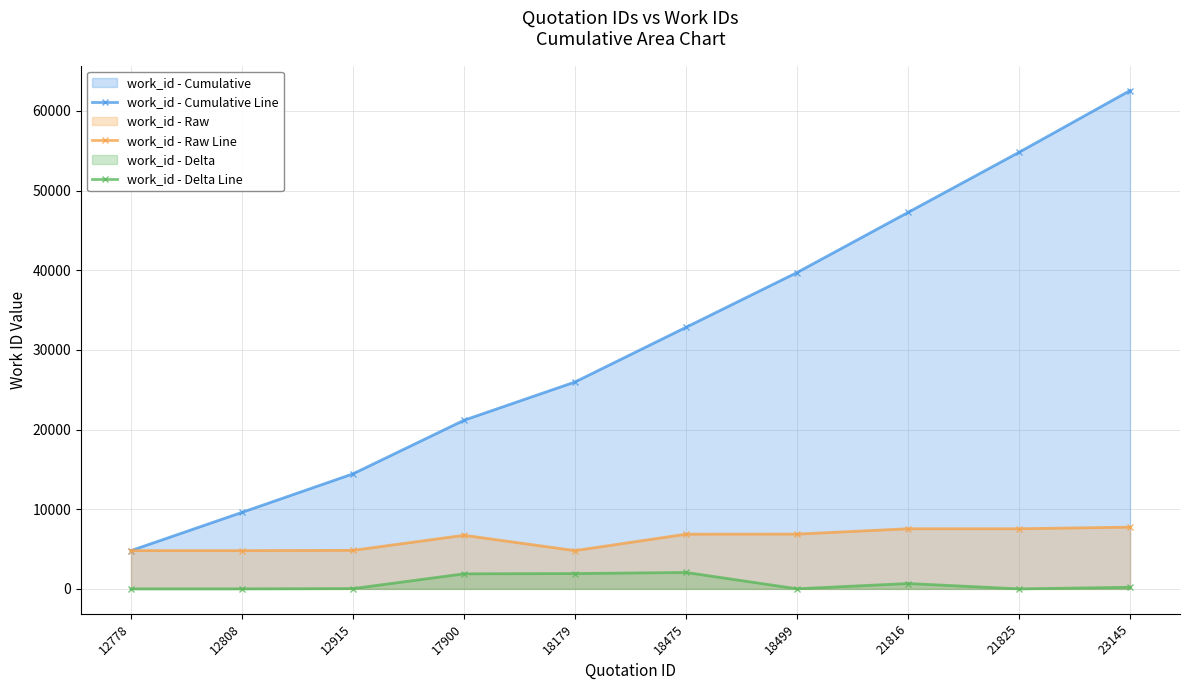

Rank the categories by work_id - Delta Line value from lowest to highest.

12778, 12808, 21825, 18499, 12915, 23145, 21816, 17900, 18179, 18475